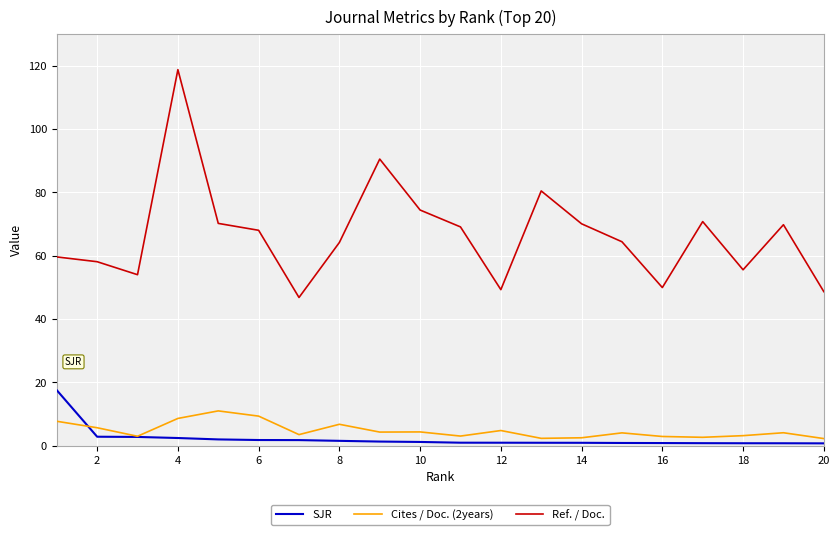

Which series has the largest total across all categories?

Ref. / Doc.